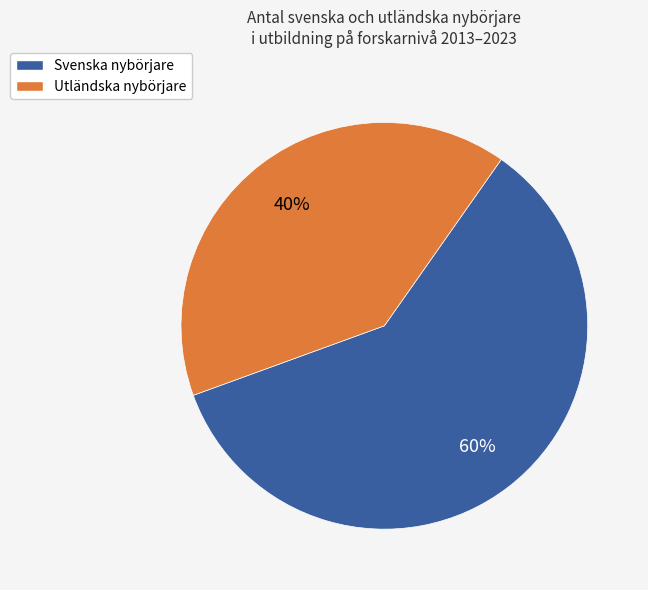

To the nearest percent, what is the average slice percentage?

50%